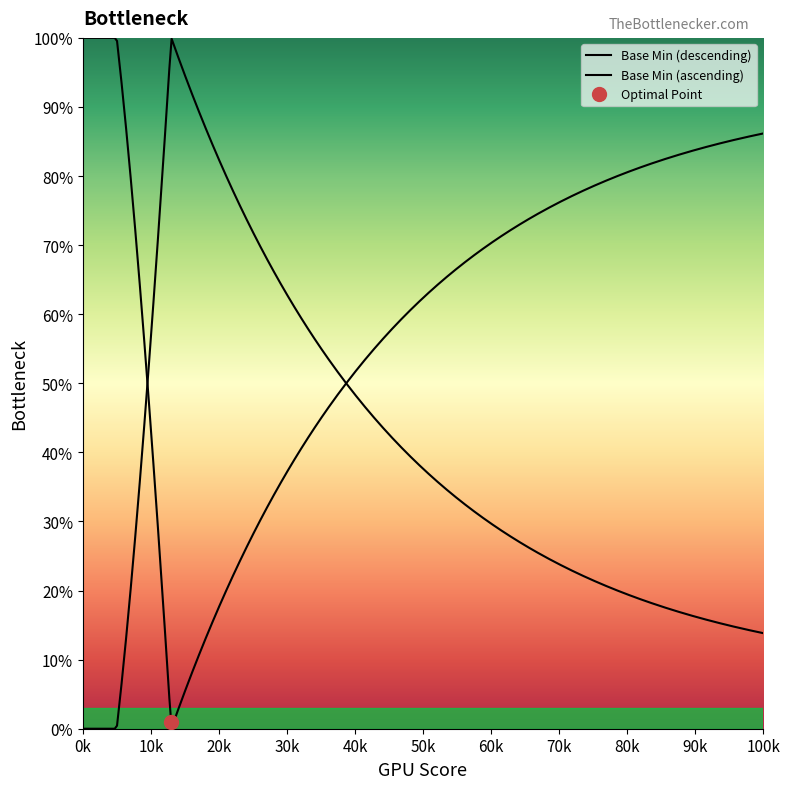

Is this an area chart (filled region under the line)?

No